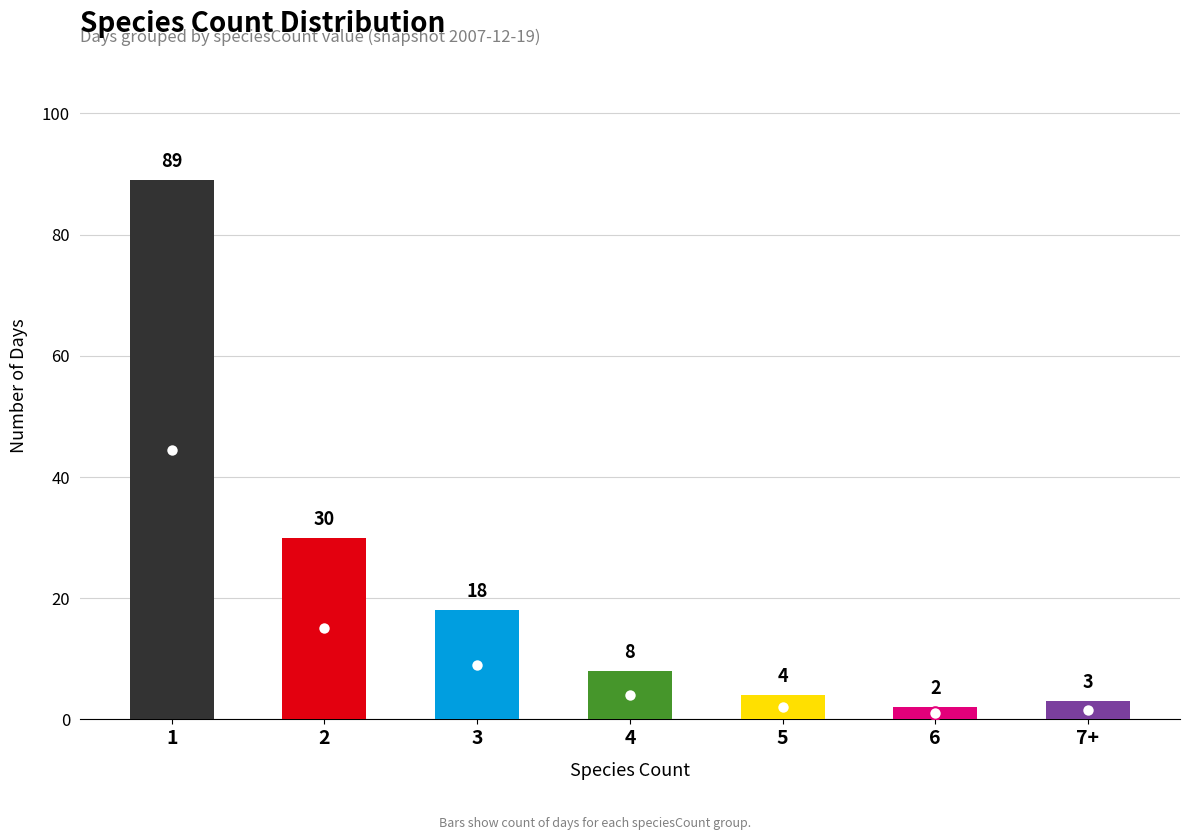

At which label does the data first exceed 8?

1